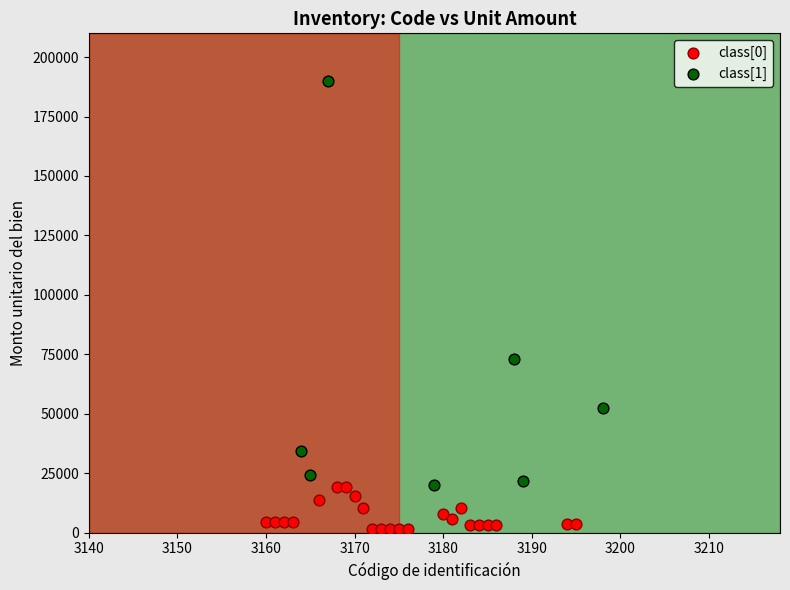

Which series has the largest Y range (max minus min)?

class[1]